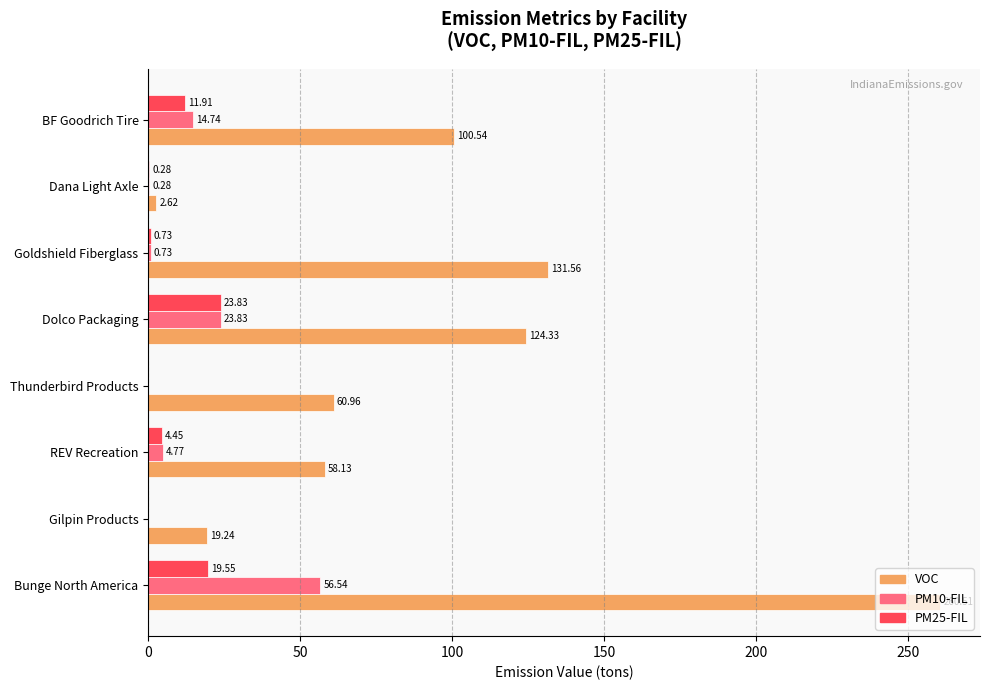

What is the sum of all PM10-FIL values?

100.9